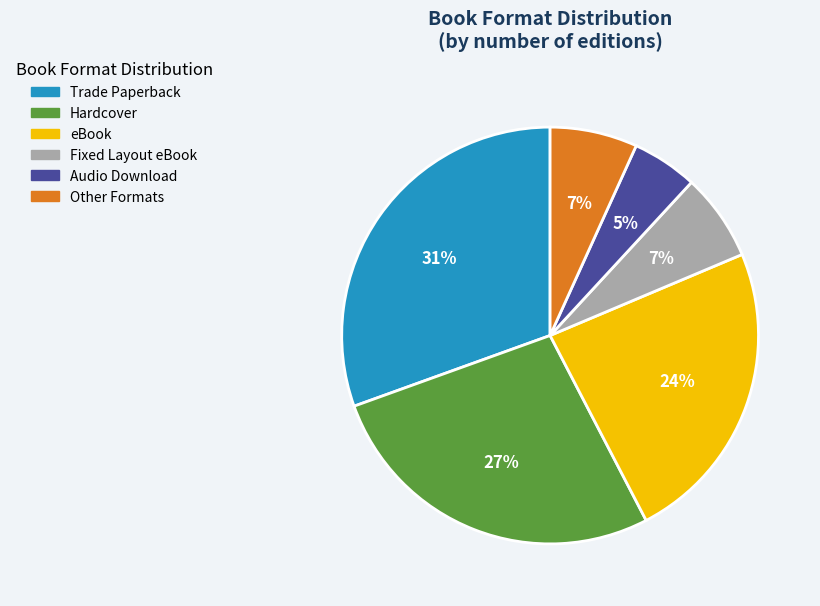

How many slices are in this pie chart?

6